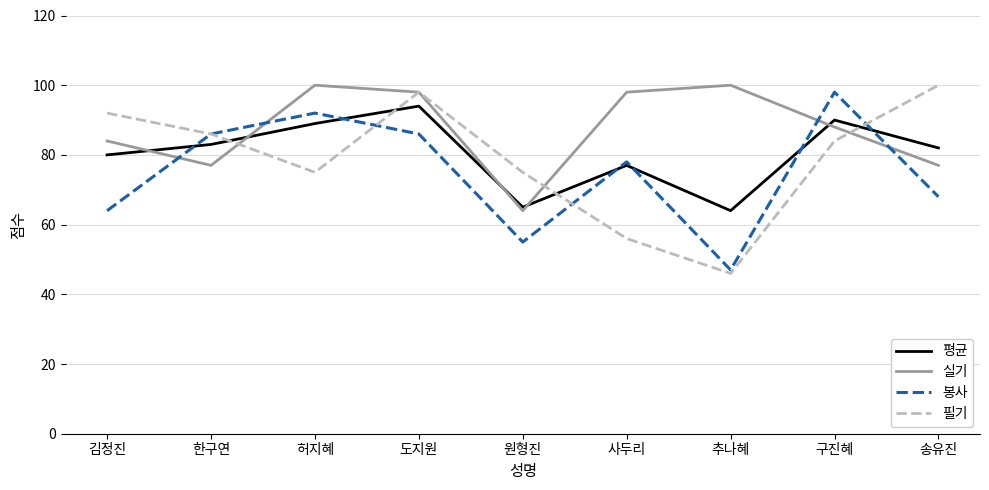

What is the approximate value of 필기 at 한구연, to the nearest 5?

85